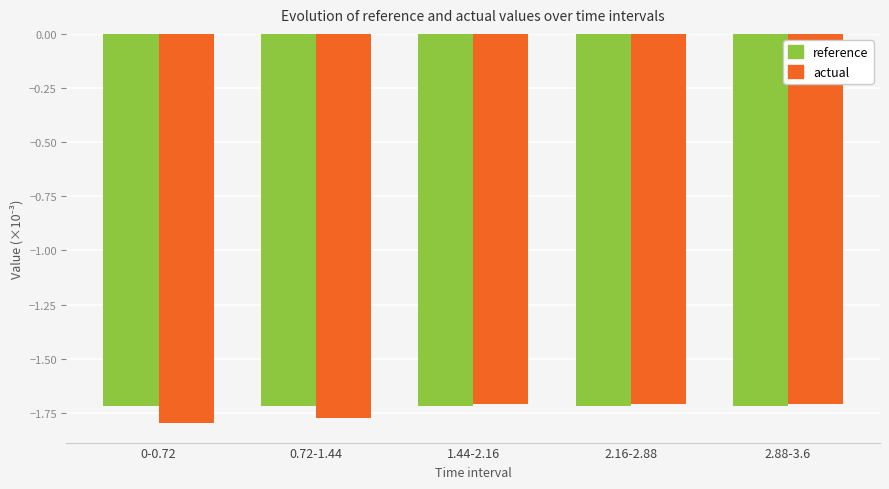

What is the sum of all reference values?

-8.6